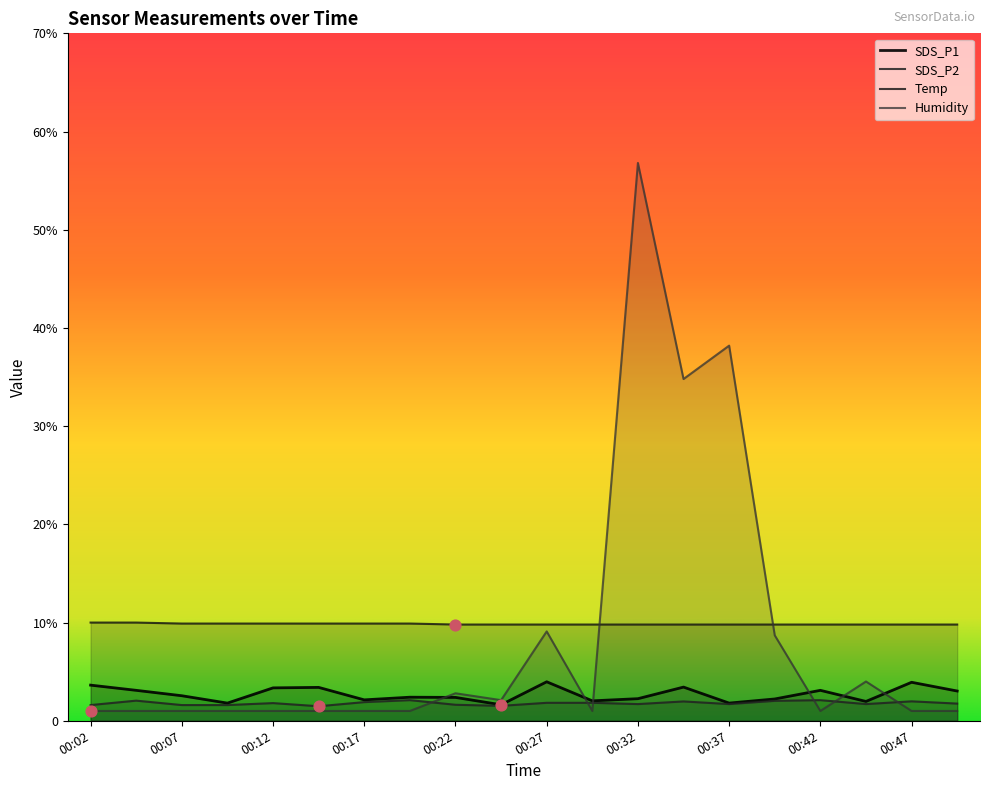

Is the value of Humidity at 00:40 greater than the value of SDS_P1 at 00:25?

Yes